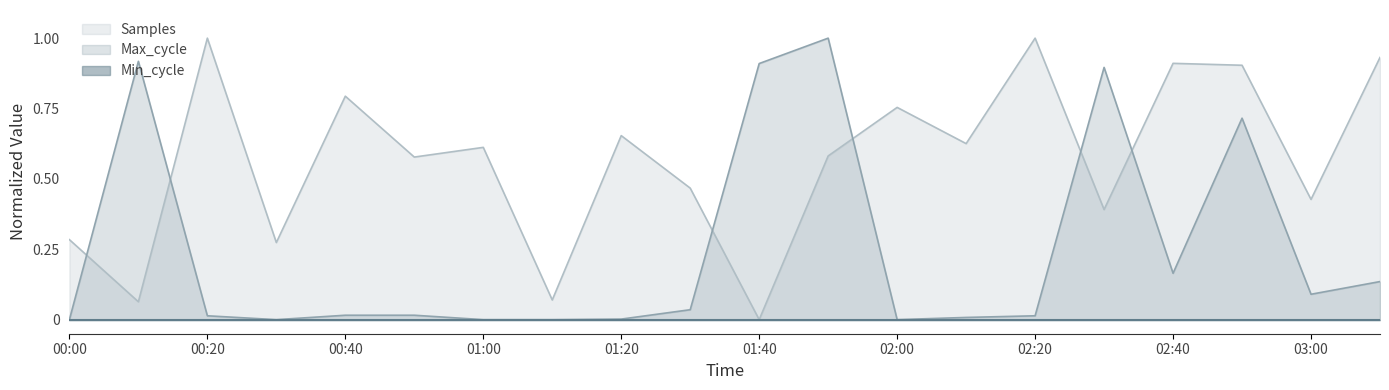

What is the label of the 19th point from the right?

00:10